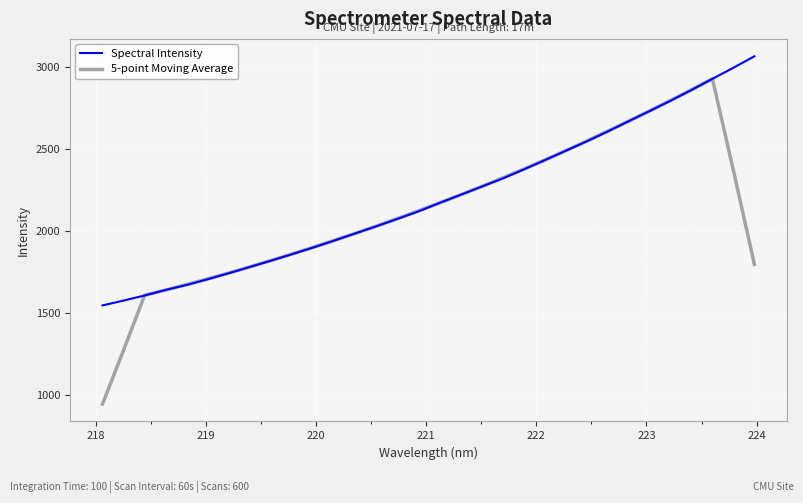

After their last crossing, which series has the higher values: 5-point Moving Average or Spectral Intensity?

Spectral Intensity